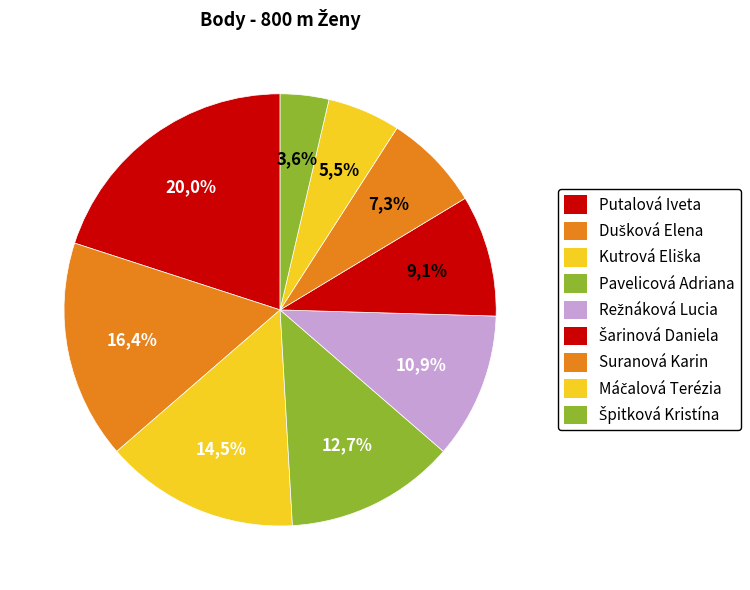

What percentage do Režnáková Lucia and Suranová Karin together represent?

18.2%